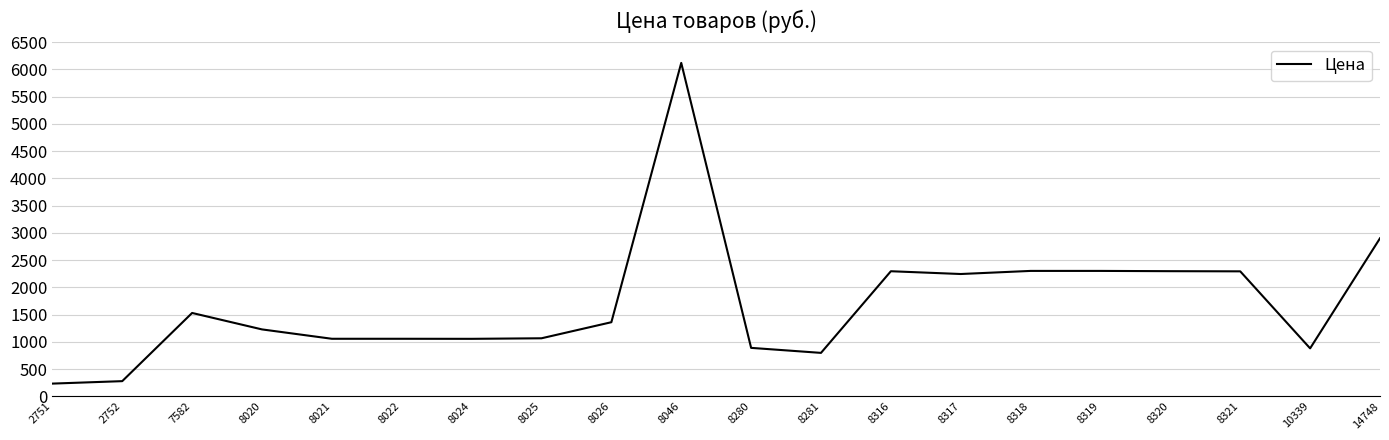

Is it true that the value at 8281 is 796?

True